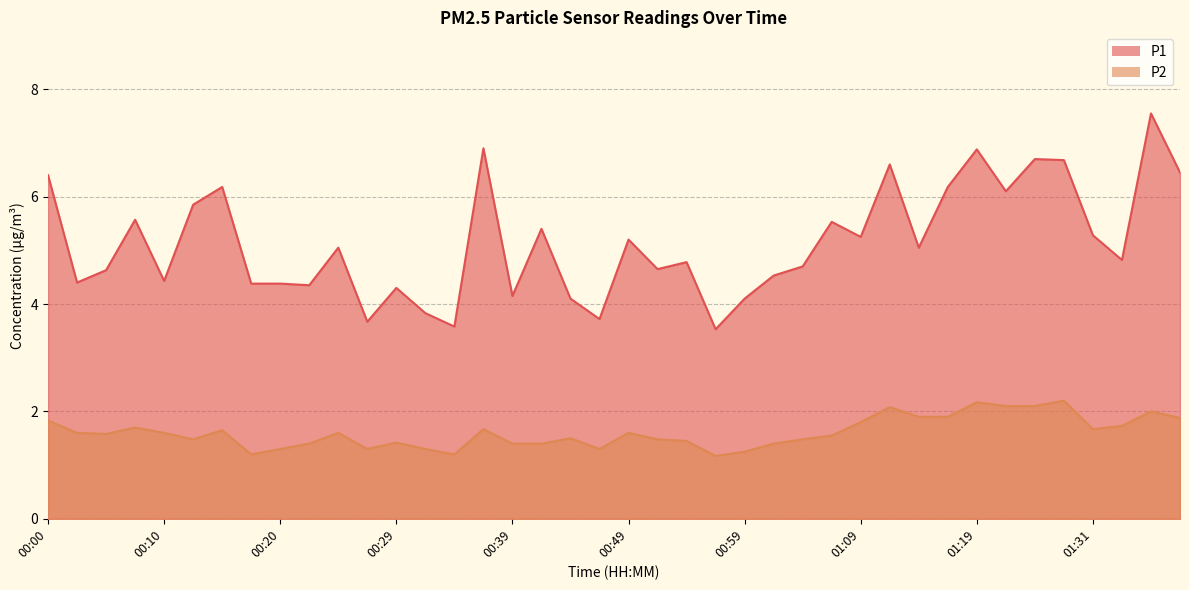

How many lines are shown in the chart?

2